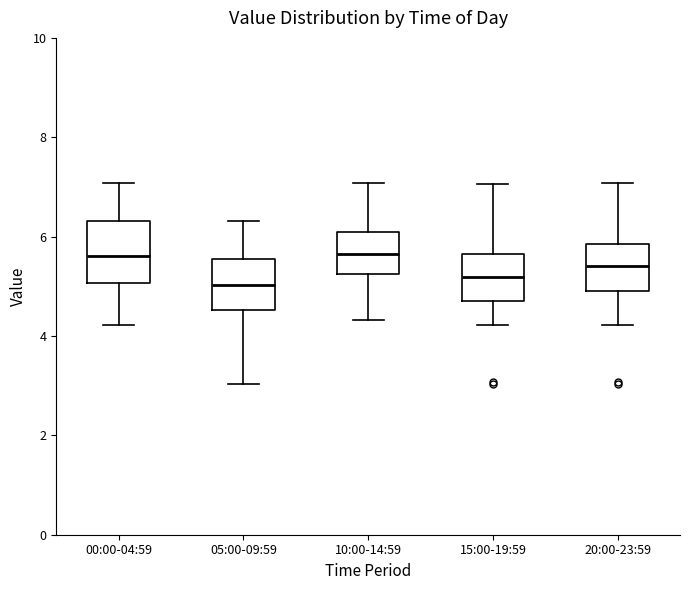

Comparing the boxes themselves (not the whiskers), which one is the tallest?

00:00-04:59